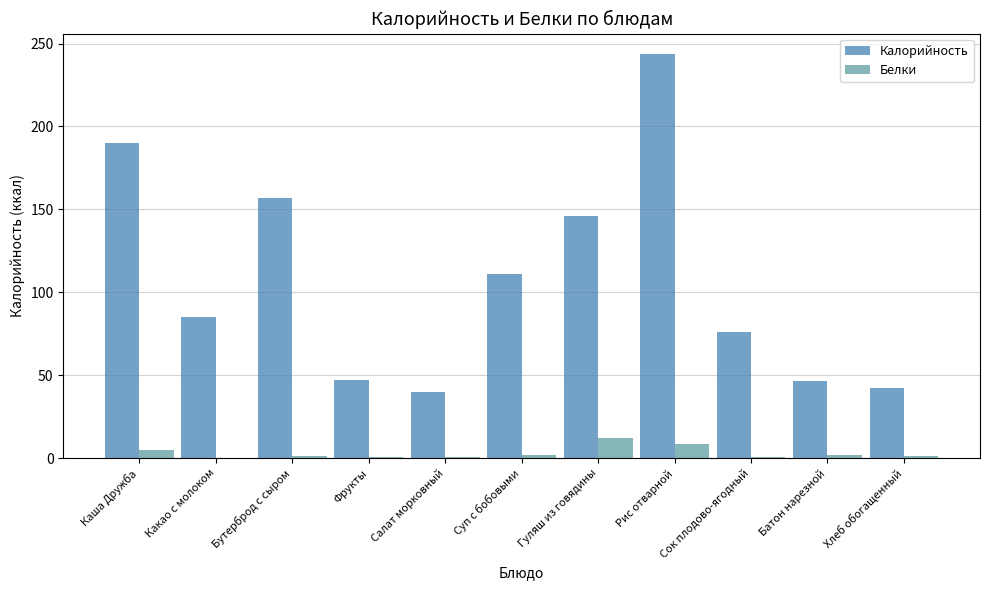

At which category is the sum across all series the highest?

Рис отварной